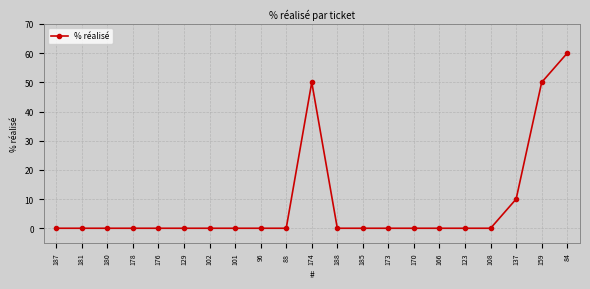

How many distinct data groups are displayed?

1